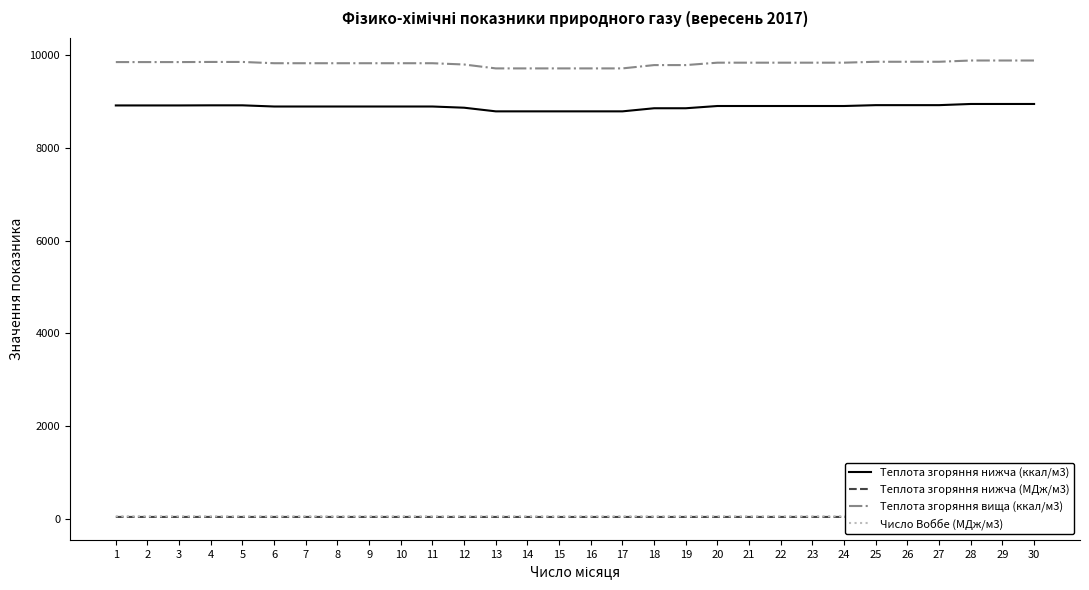

What is the average value of the Теплота згоряння вища (ккал/м3) series?

9817.1